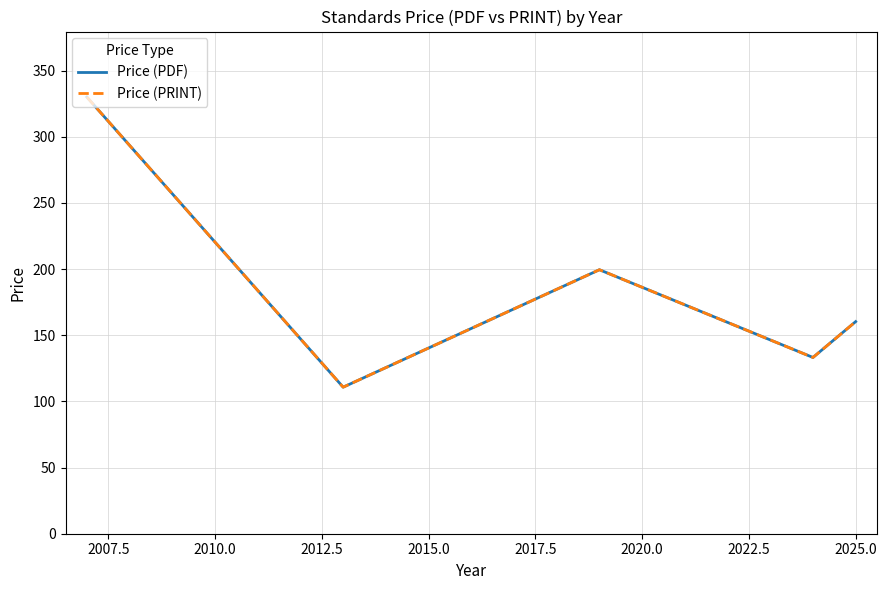

At how many categories does at least one series exceed 171?

2